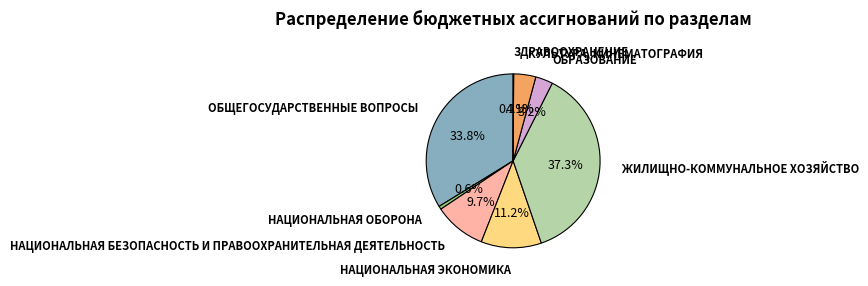

Does any single category account for the majority?

No